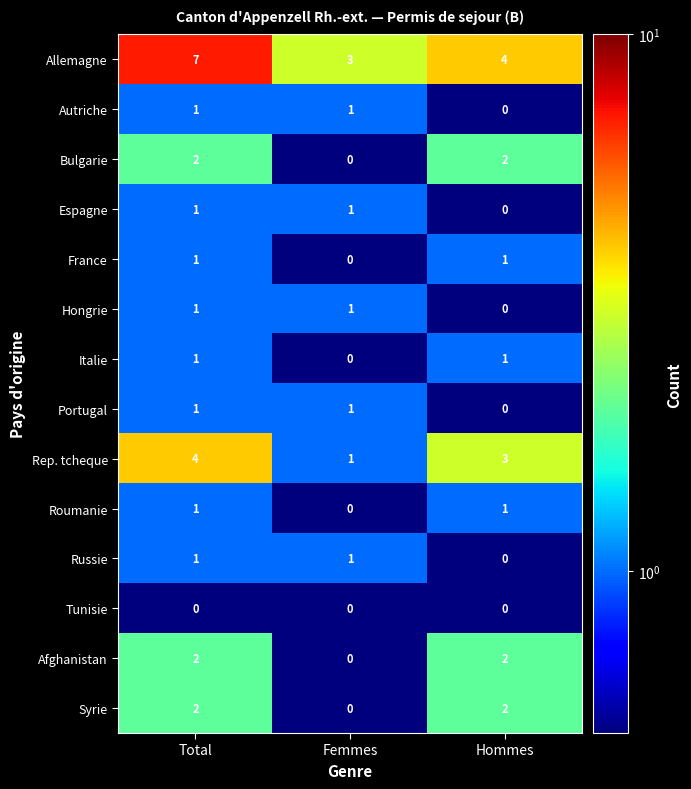

Which series has the largest range (max minus min)?

Allemagne